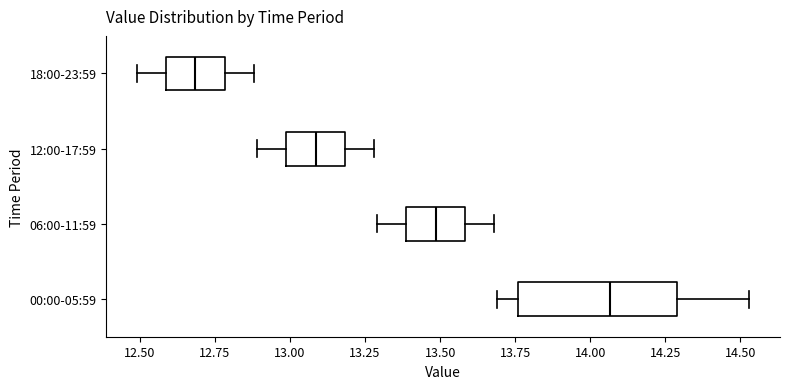

Reading bottom to top, transcribe this box plot: for each box, give where its median line is, the range the box spans, and where its two whiskers end, as read against the x-axis. The values are not printed on the chart, so give them approximately, as read against the axis.

00:00-05:59: median 14.05, box 13.75 to 14.30, whiskers 13.70 to 14.55
06:00-11:59: median 13.50, box 13.40 to 13.60, whiskers 13.30 to 13.70
12:00-17:59: median 13.10, box 13.00 to 13.20, whiskers 12.90 to 13.30
18:00-23:59: median 12.70, box 12.60 to 12.80, whiskers 12.50 to 12.90